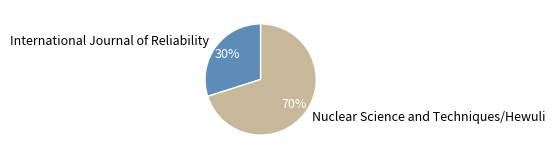

Rank the categories by value from lowest to highest.

International Journal of Reliability, Nuclear Science and Techniques/Hewuli